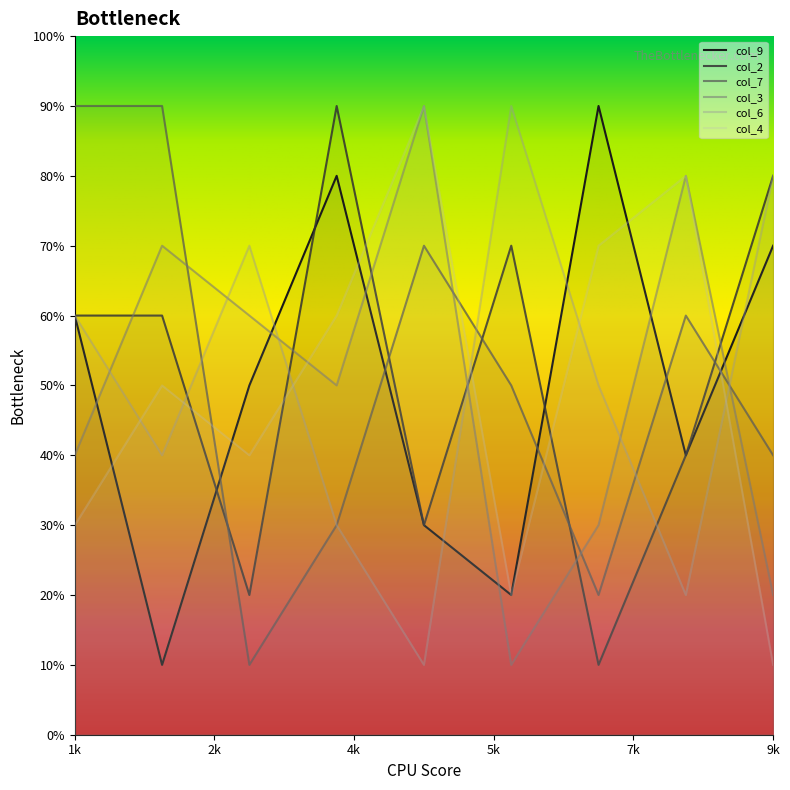

True or false: col_9 has more than 2 interior local peaks.

False